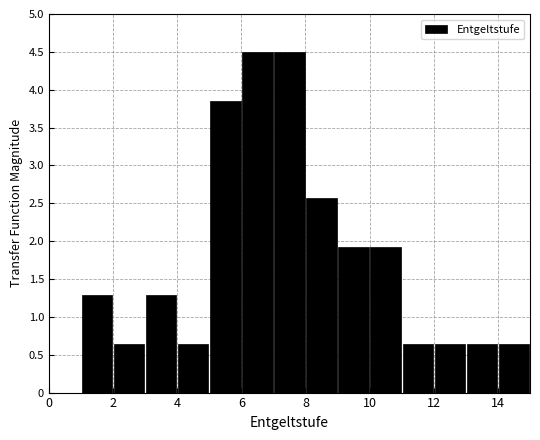

How tall is the bar that spans 12 to 13 on the x-axis? The values are not printed on the chart, so give them approximately, as read against the axis.

0.65